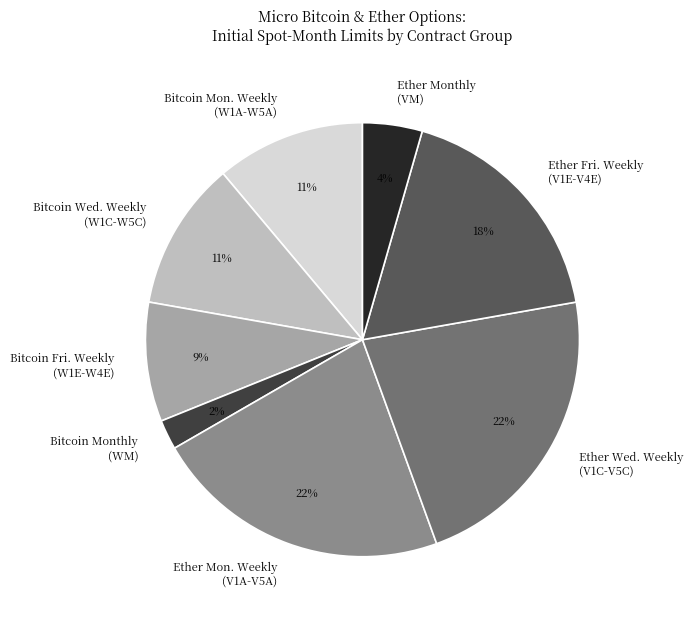

To the nearest percent, what is the average slice percentage?

12%